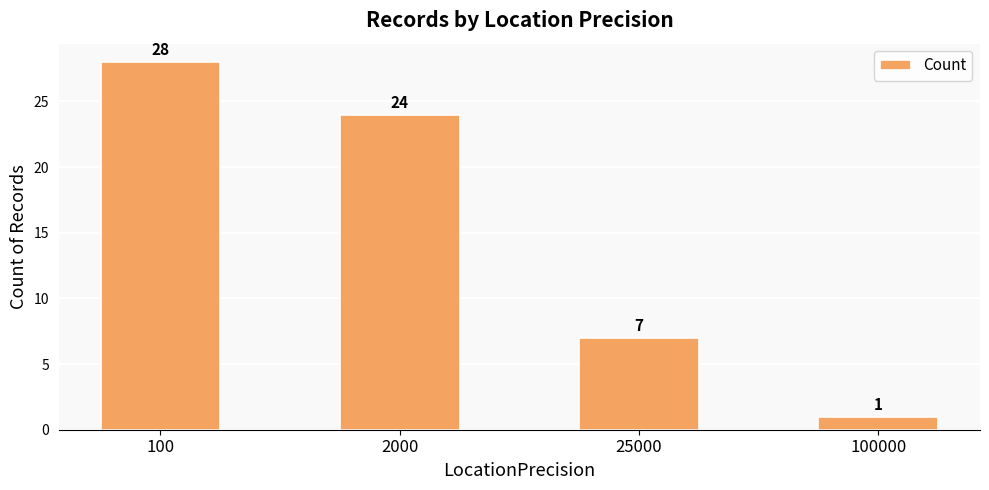

How many series are shown in this chart?

1